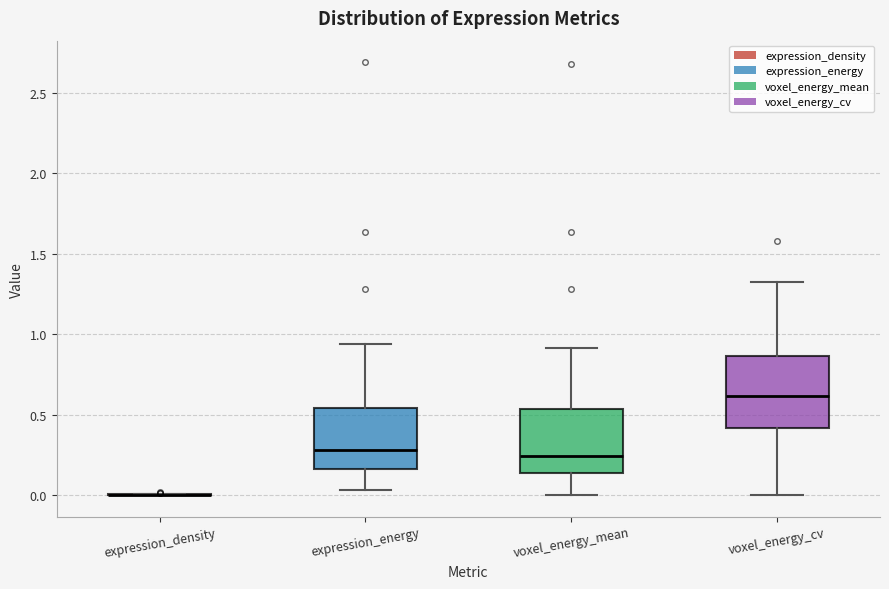

Where is the lower edge of the box for expression_energy on the y-axis? The values are not printed on the chart, so give them approximately, as read against the axis.

0.15